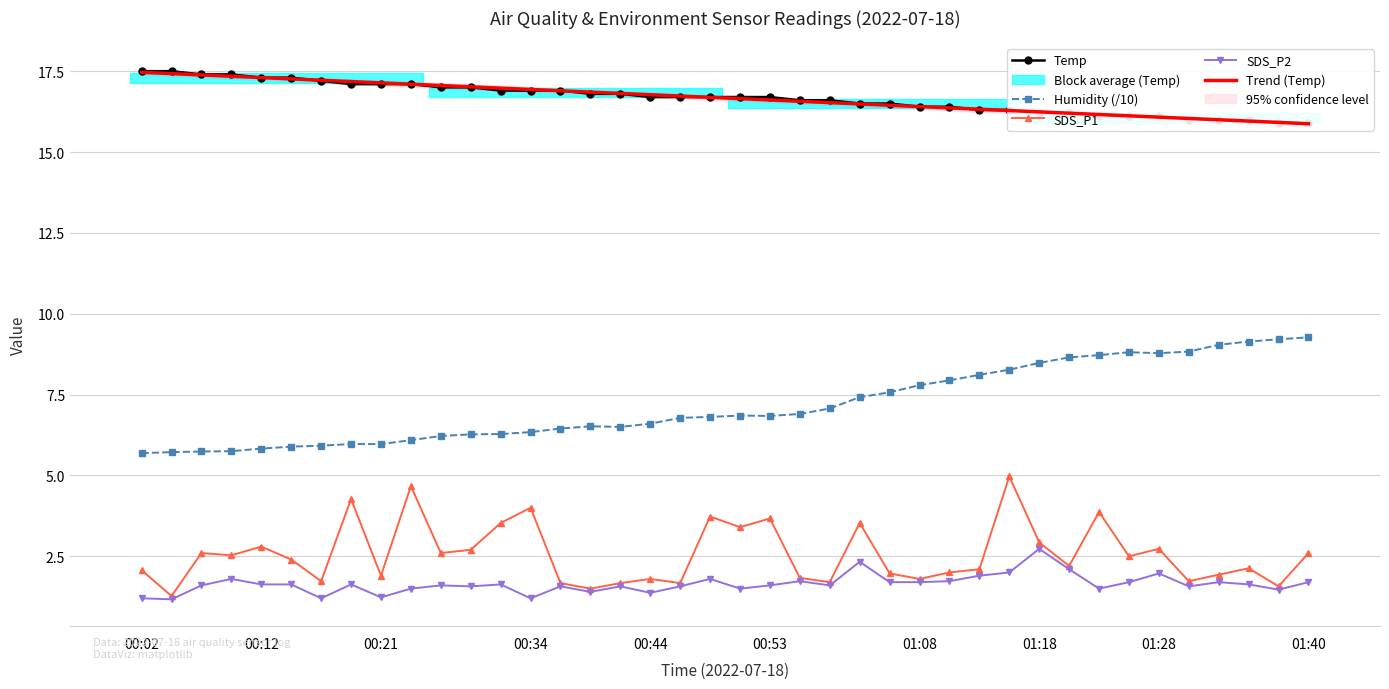

List the series in order of their peak value, highest first.

Temp, Trend (Temp), Humidity (/10), SDS_P1, SDS_P2